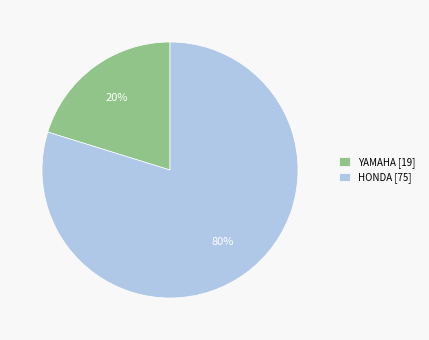

Which category has the smallest portion of the pie?

YAMAHA